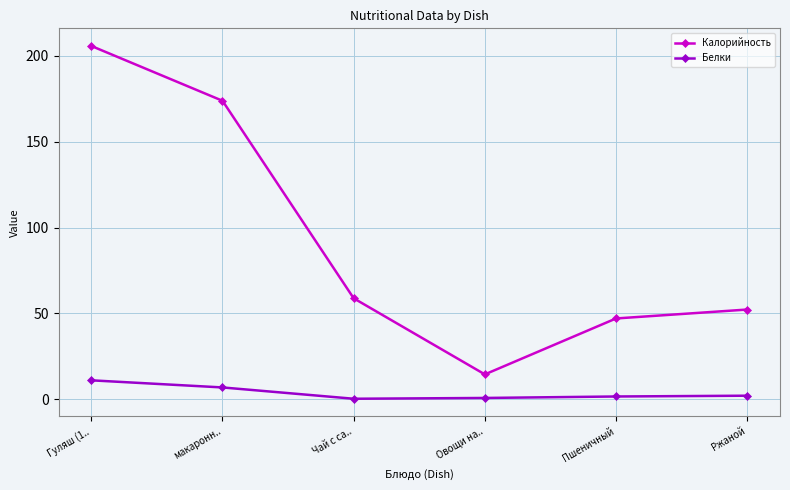

What is the label of the 1st point from the left?

Гуляш (1..